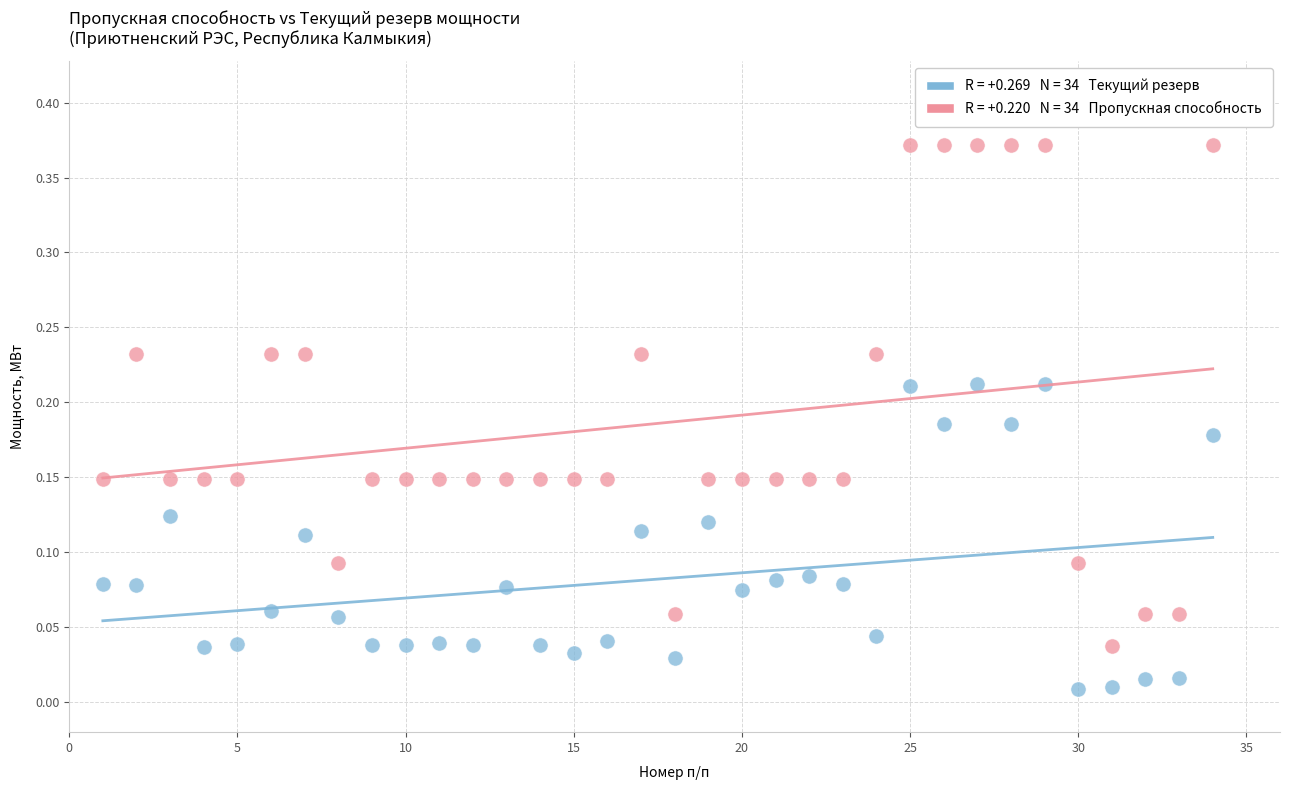

Across all data points, what is the range of X values (max minus min)?

33.0